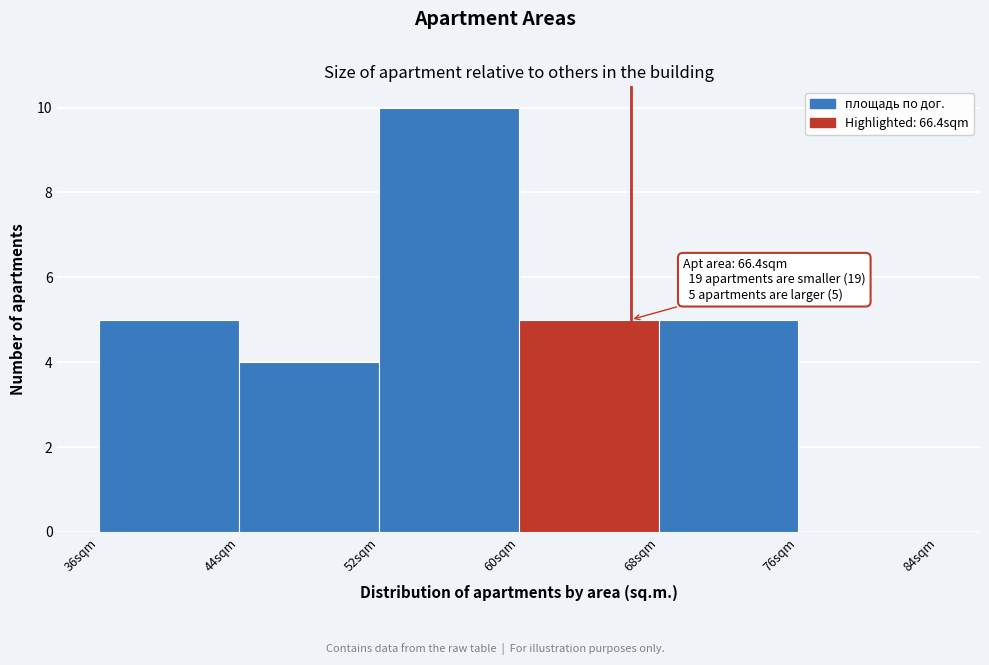

Over which range of the x-axis is the bar tallest?

52 to 60